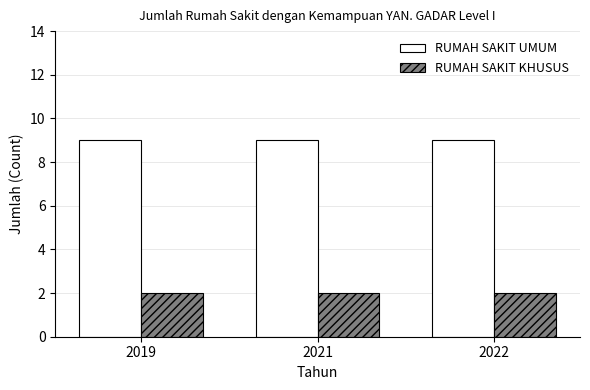

Which series has the largest total across all categories?

RUMAH SAKIT UMUM